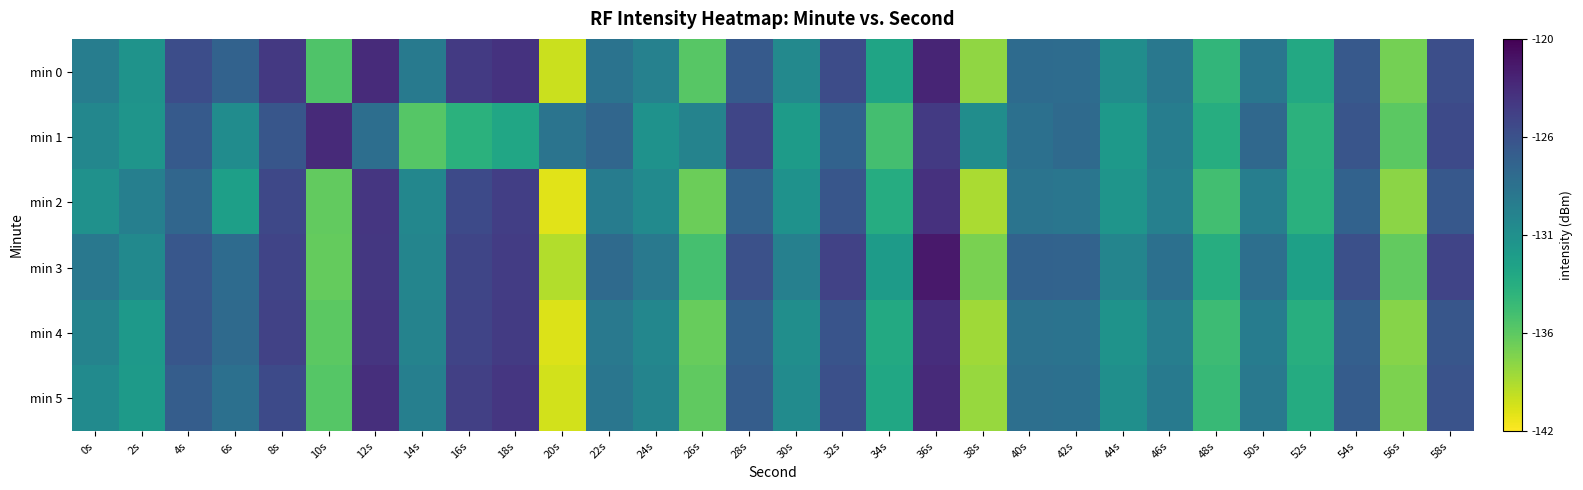

Which series has the largest range (max minus min)?

min 3